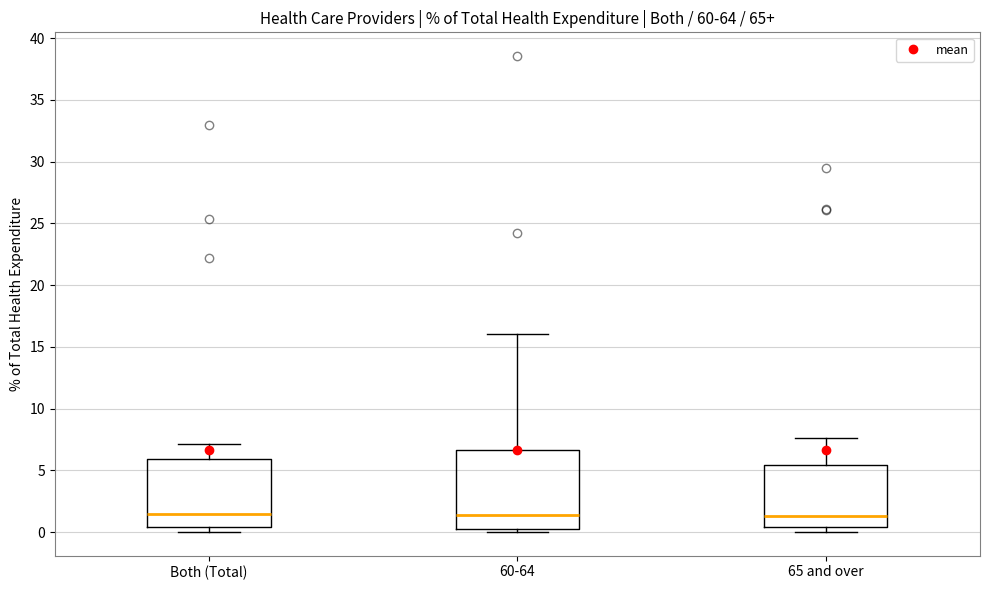

Comparing the boxes themselves (not the whiskers), which one is the tallest?

60-64